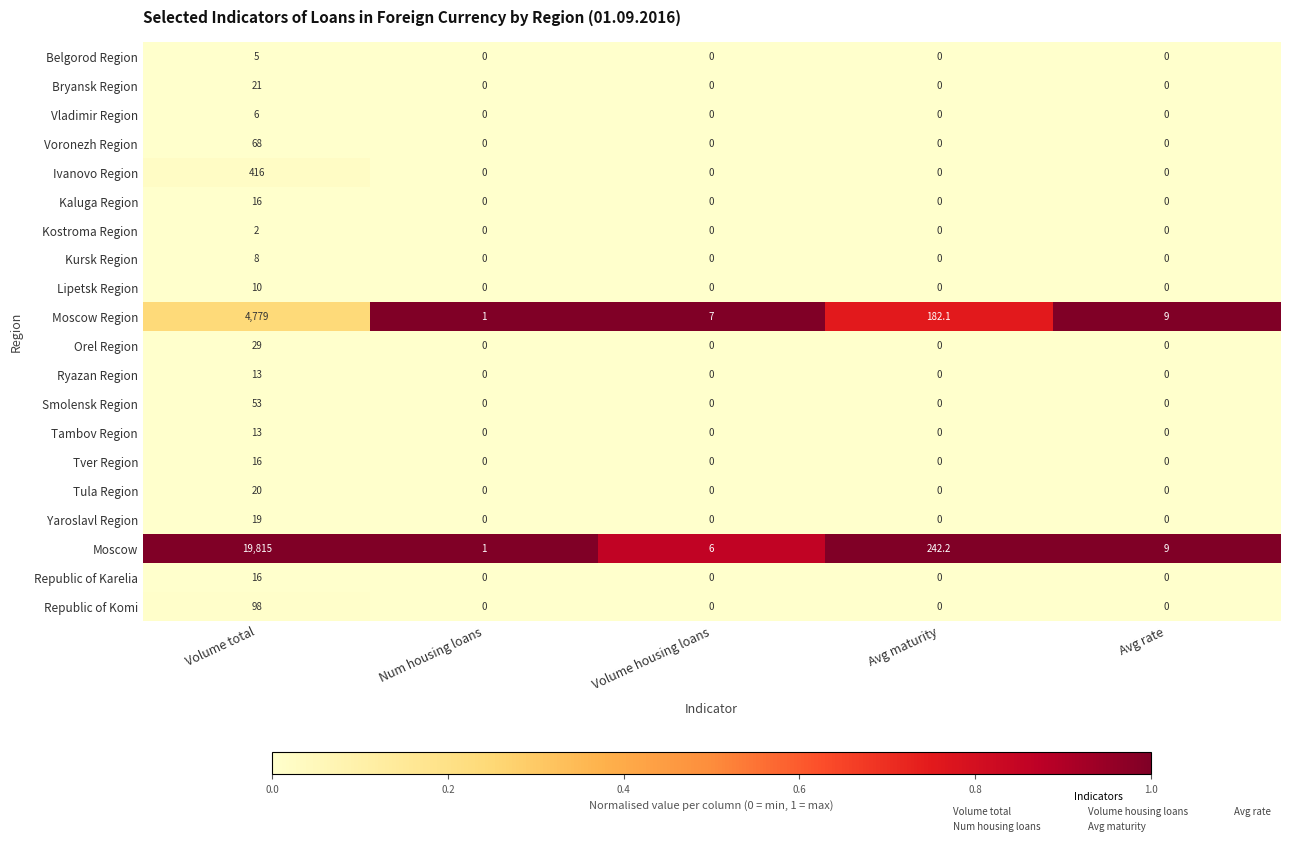

At how many categories does at least one series exceed 0?

5